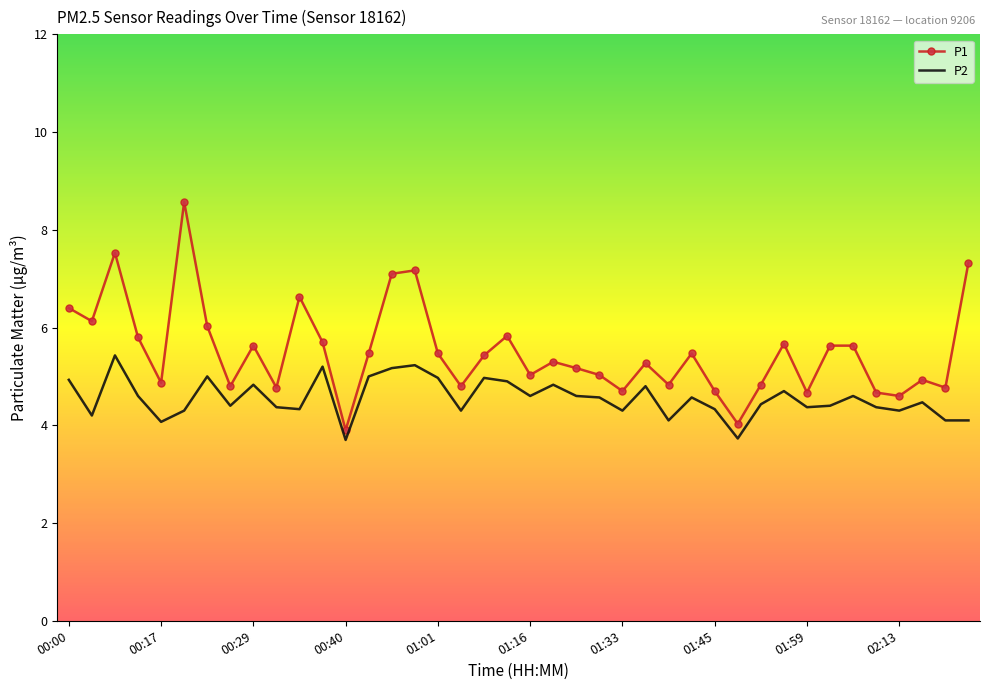

Which series has the widest spread of values?

P1